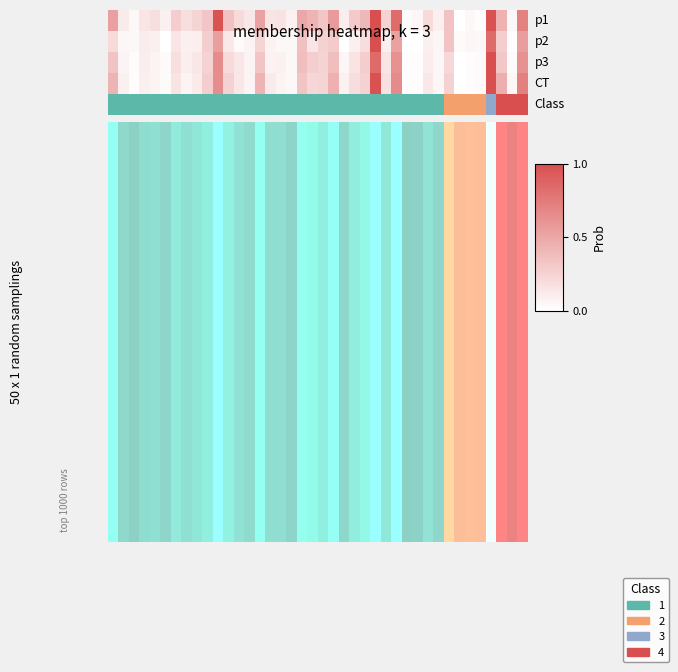

Count the values in the range 0 to 1.

36